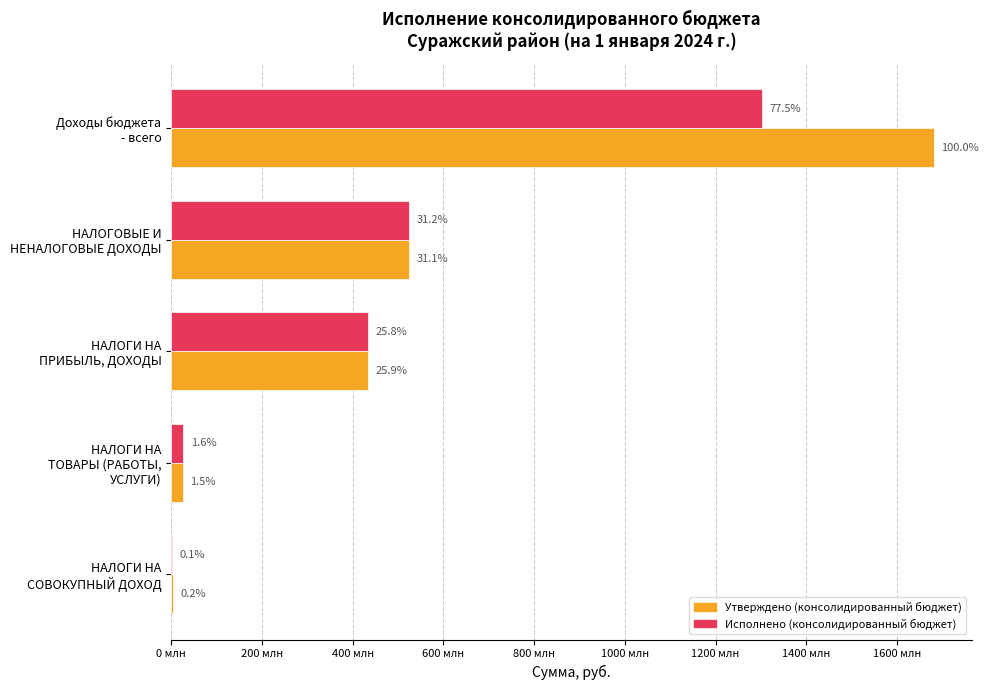

What is the maximum value shown in the chart?

1680969779.8